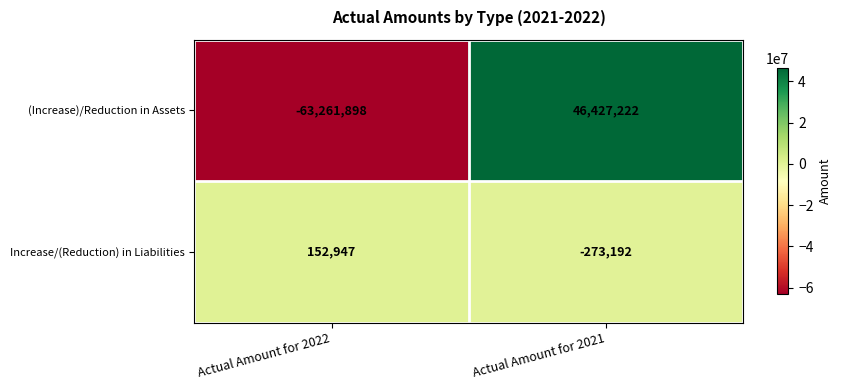

Read the (Increase)/Reduction in Assets value at Actual Amount for 2021, to the nearest 50.

46427200